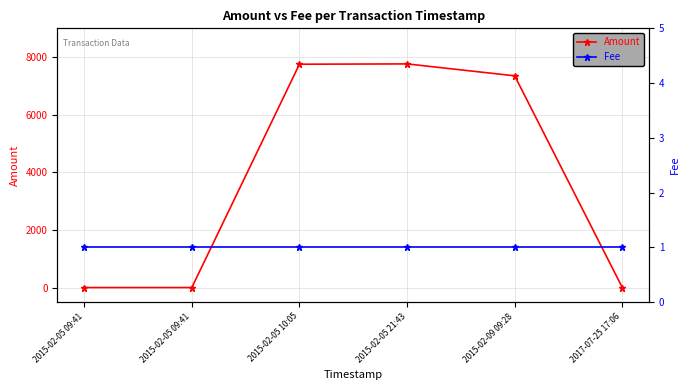

Reading left to right, list all the values displayed in this chart.

Amount: 2015-02-05 09:41=0	2015-02-05 09:41=0	2015-02-05 10:05=7754	2015-02-05 21:43=7765	2015-02-09 09:28=7351	2017-07-25 17:06=0
Fee: 2015-02-05 09:41=1	2015-02-05 09:41=1	2015-02-05 10:05=1	2015-02-05 21:43=1	2015-02-09 09:28=1	2017-07-25 17:06=1